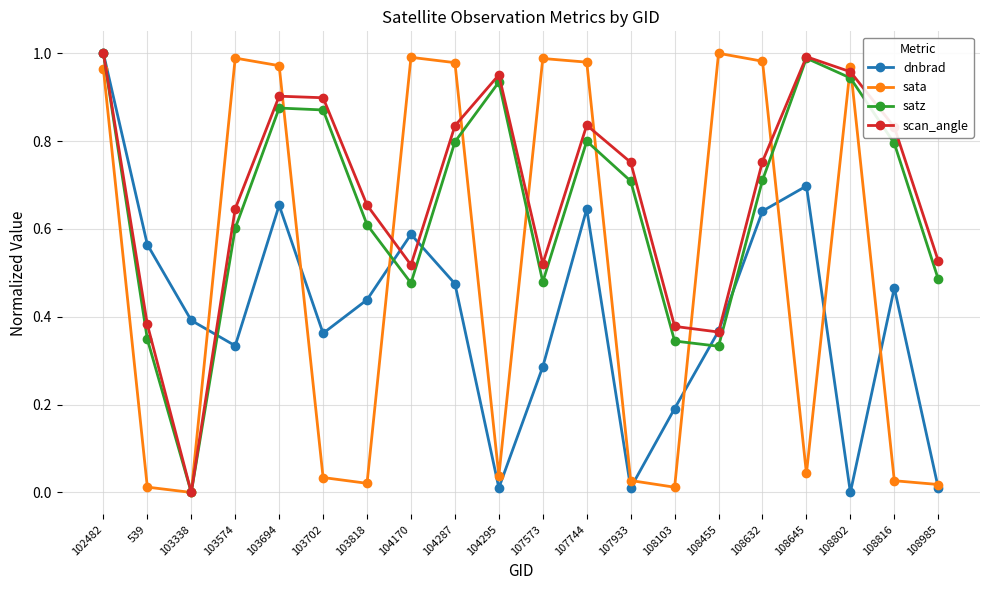

Which series changed the most between 103574 and 107744?

dnbrad